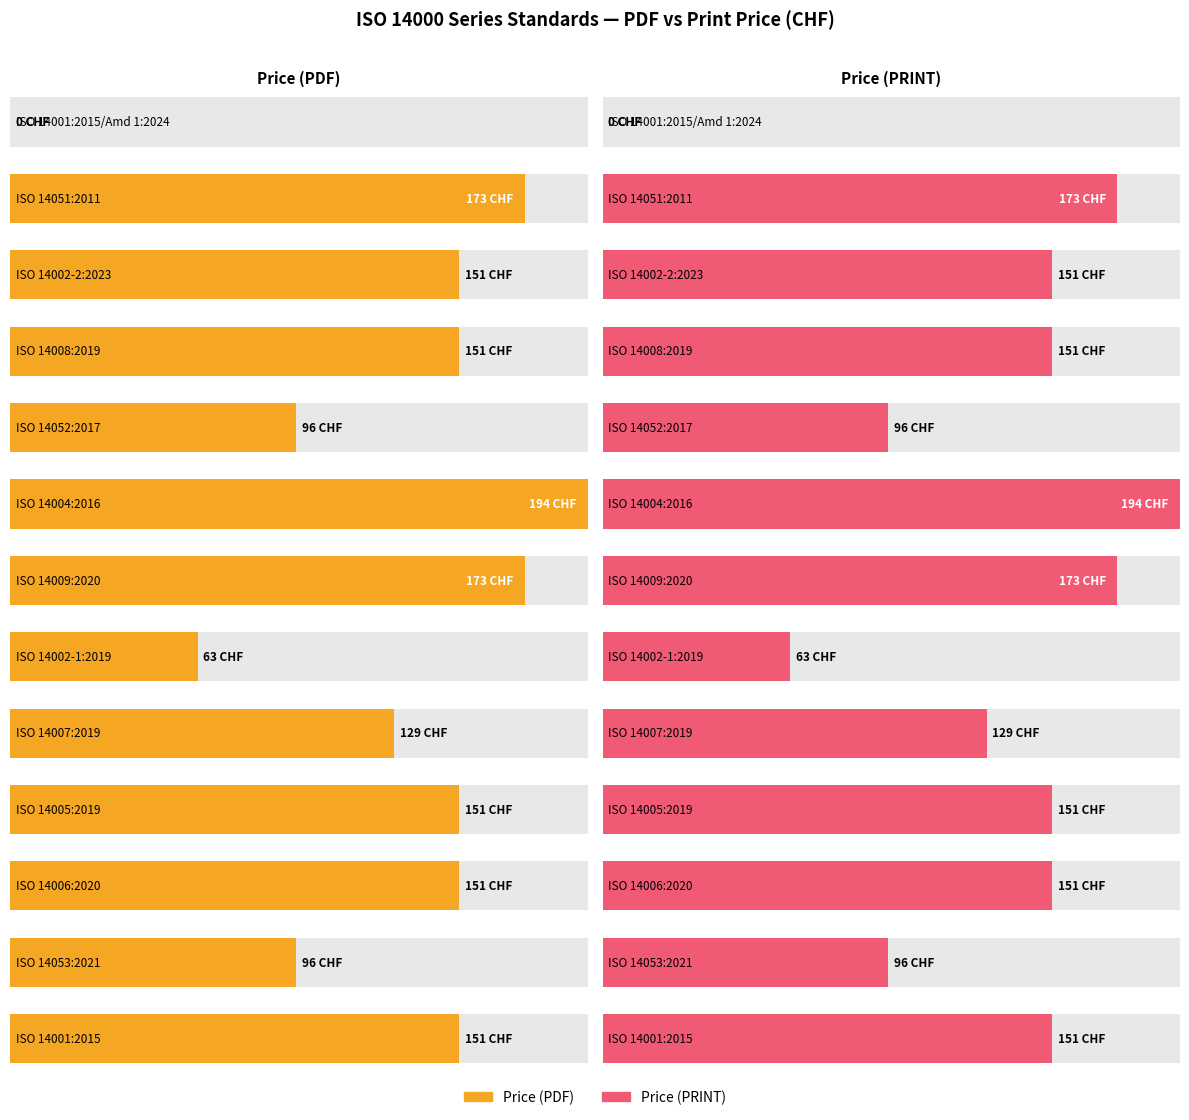

Does the chart contain any negative values?

No